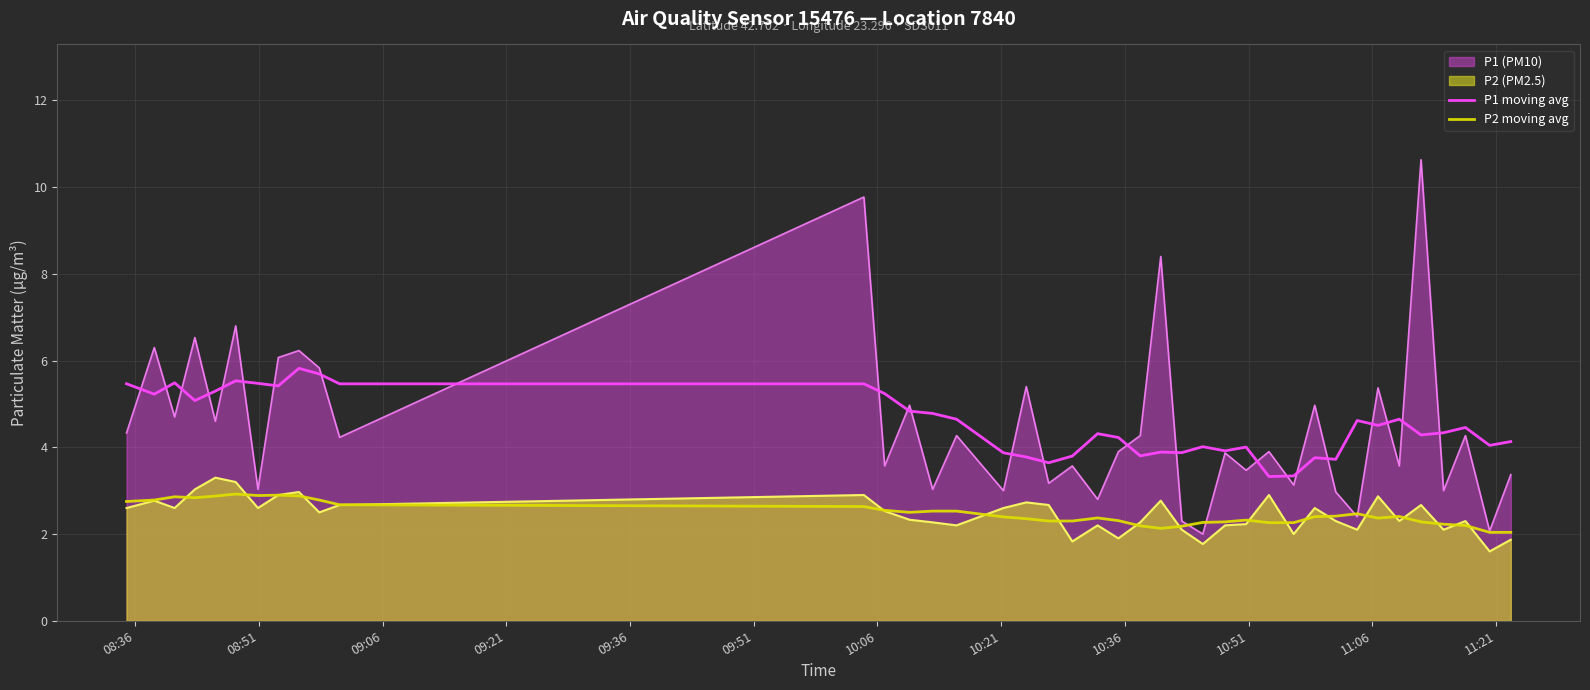

What is the minimum value shown in the chart?

1.6